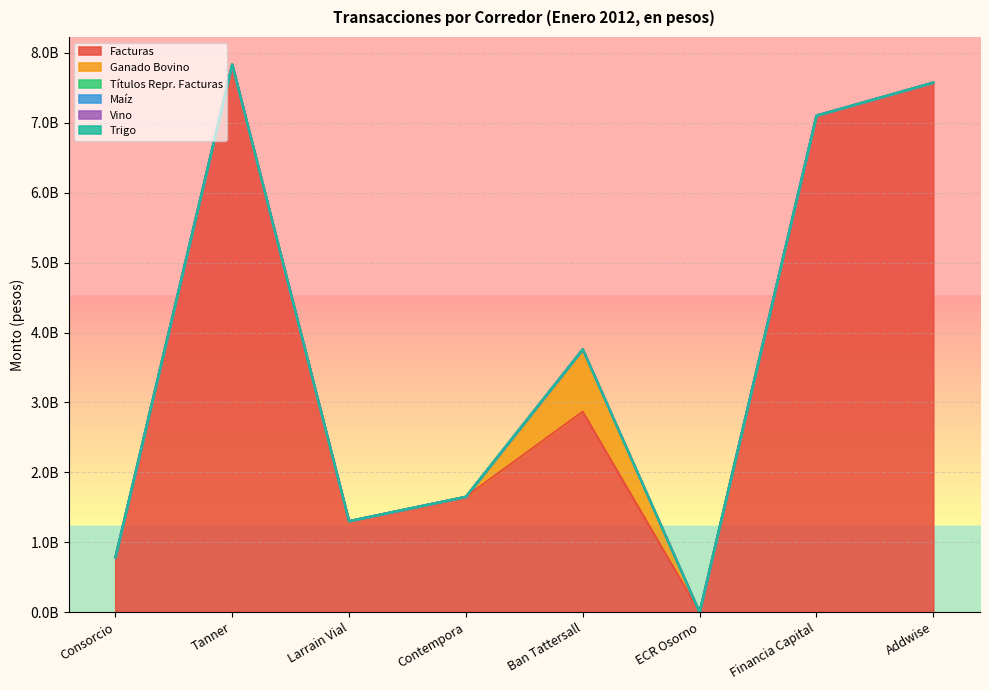

How many categories are shown in the chart?

8